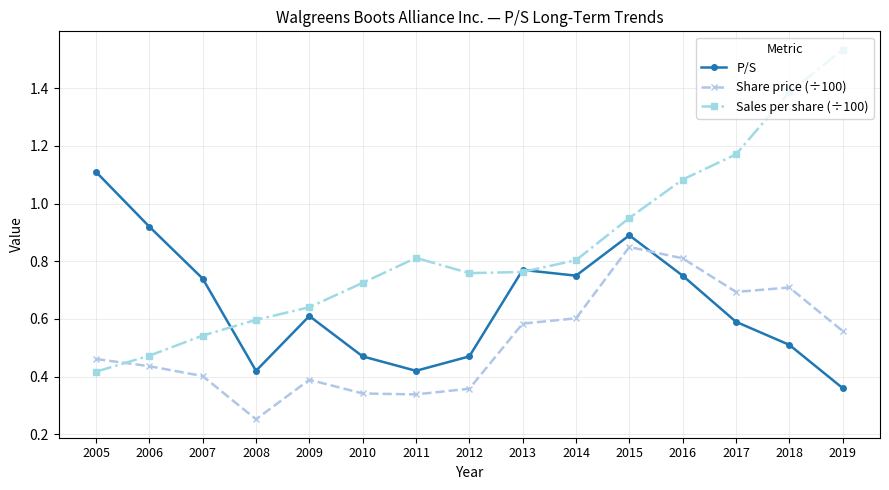

At which label is Sales per share (÷100) closest to 0?

2005